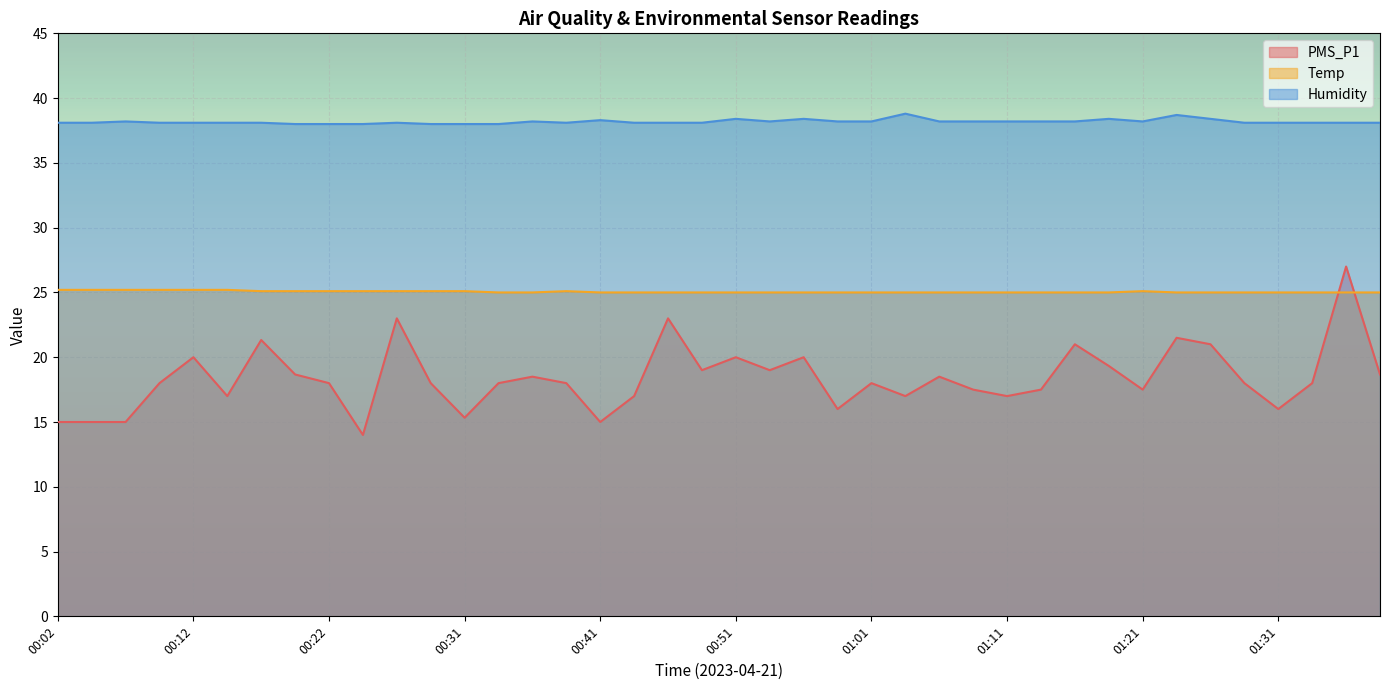

What is the maximum value for Temp?

25.2